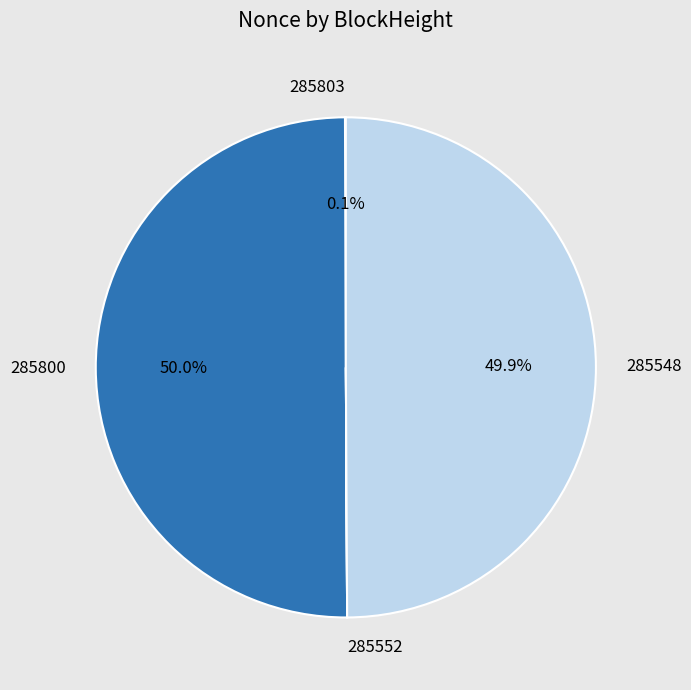

To the nearest percent, what is the difference between the largest and smallest slice percentages?

50%